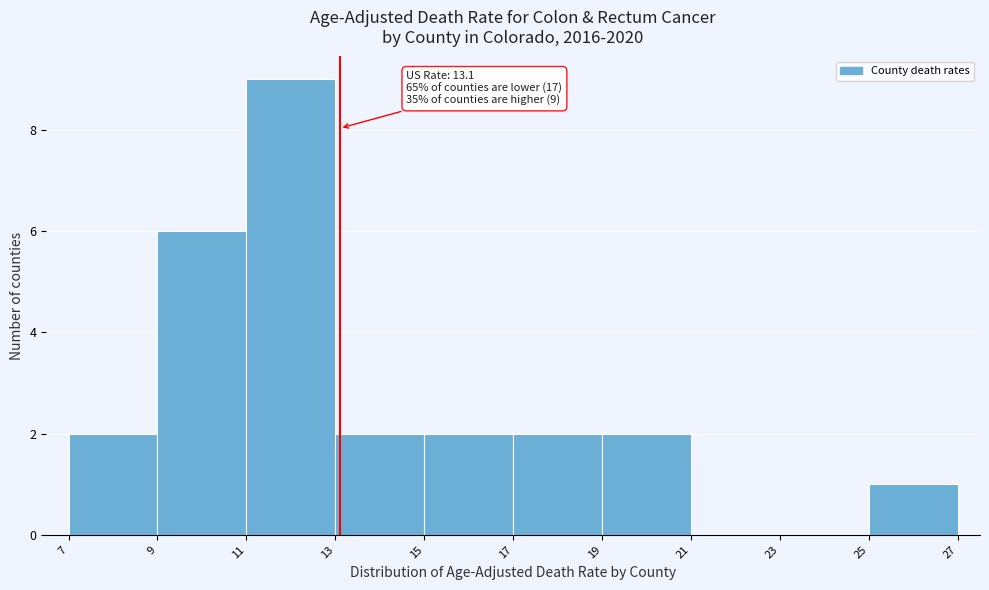

Over which range of the x-axis is the bar tallest?

11 to 13